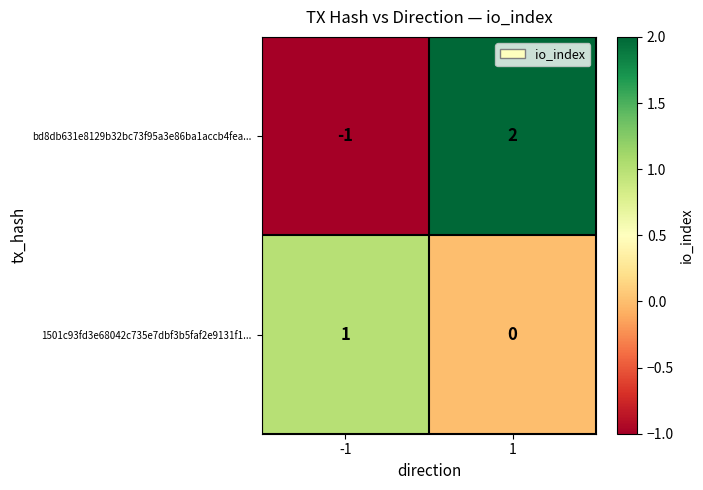

Which label corresponds to the largest value in the chart?

1